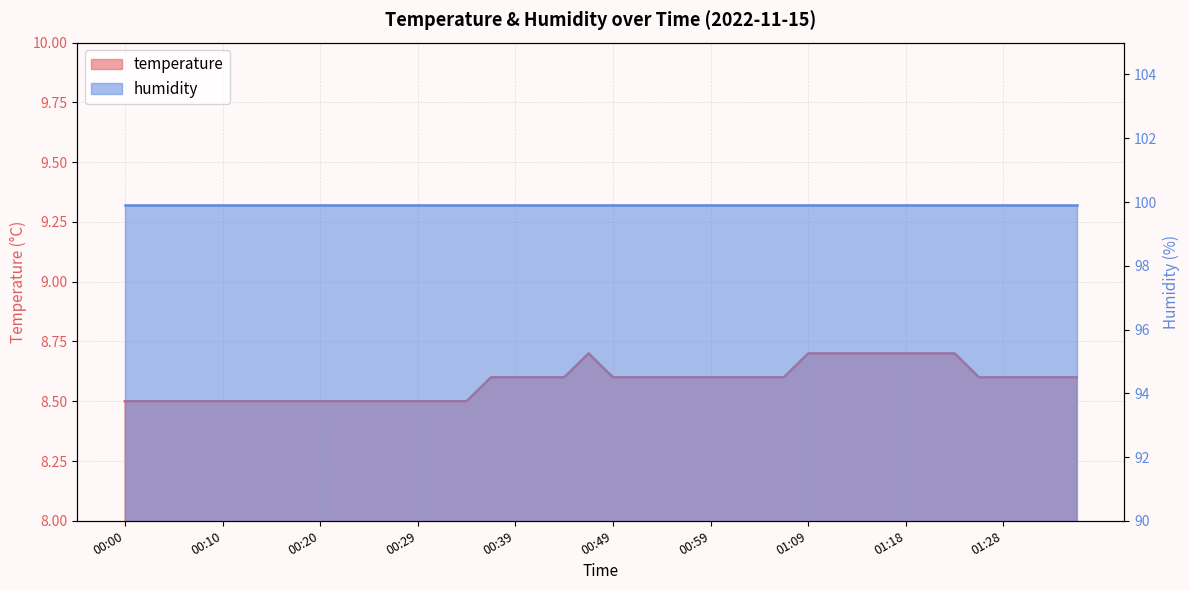

Reading left to right, extract all data points from this chart.

8.5	8.5	8.5	8.5	8.5	8.5	8.5	8.5	8.5	8.5	8.5	8.5	8.5	8.5	8.5	8.6	8.6	8.6	8.6	8.7	8.6	8.6	8.6	8.6	8.6	8.6	8.6	8.6	8.7	8.7	8.7	8.7	8.7	8.7	8.7	8.6	8.6	8.6	8.6	8.6